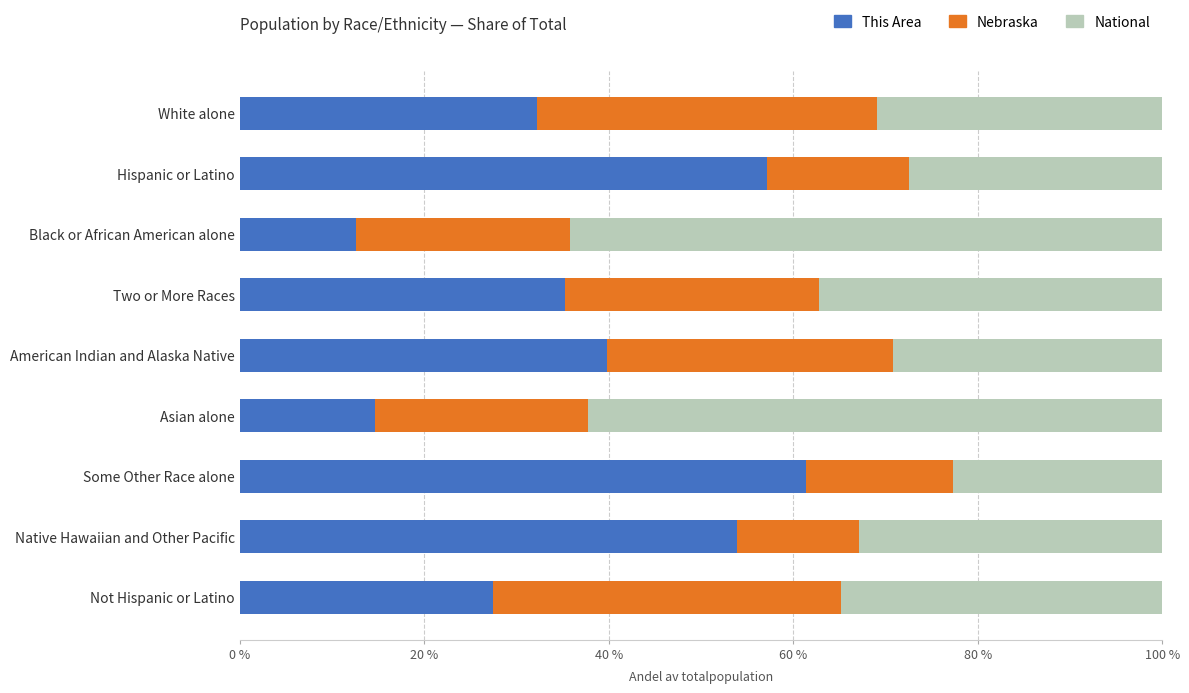

Is it true that This Area equals 14.6 at Asian alone?

True